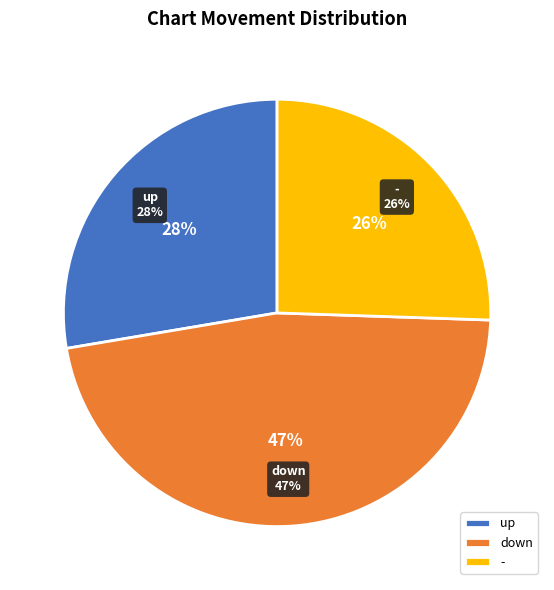

Rank the categories by value from lowest to highest.

-, up, down